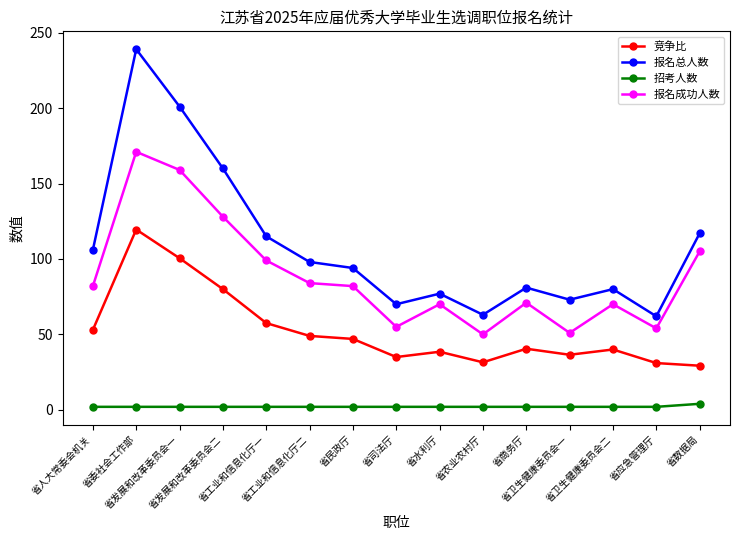

Which series has the largest total across all categories?

报名总人数